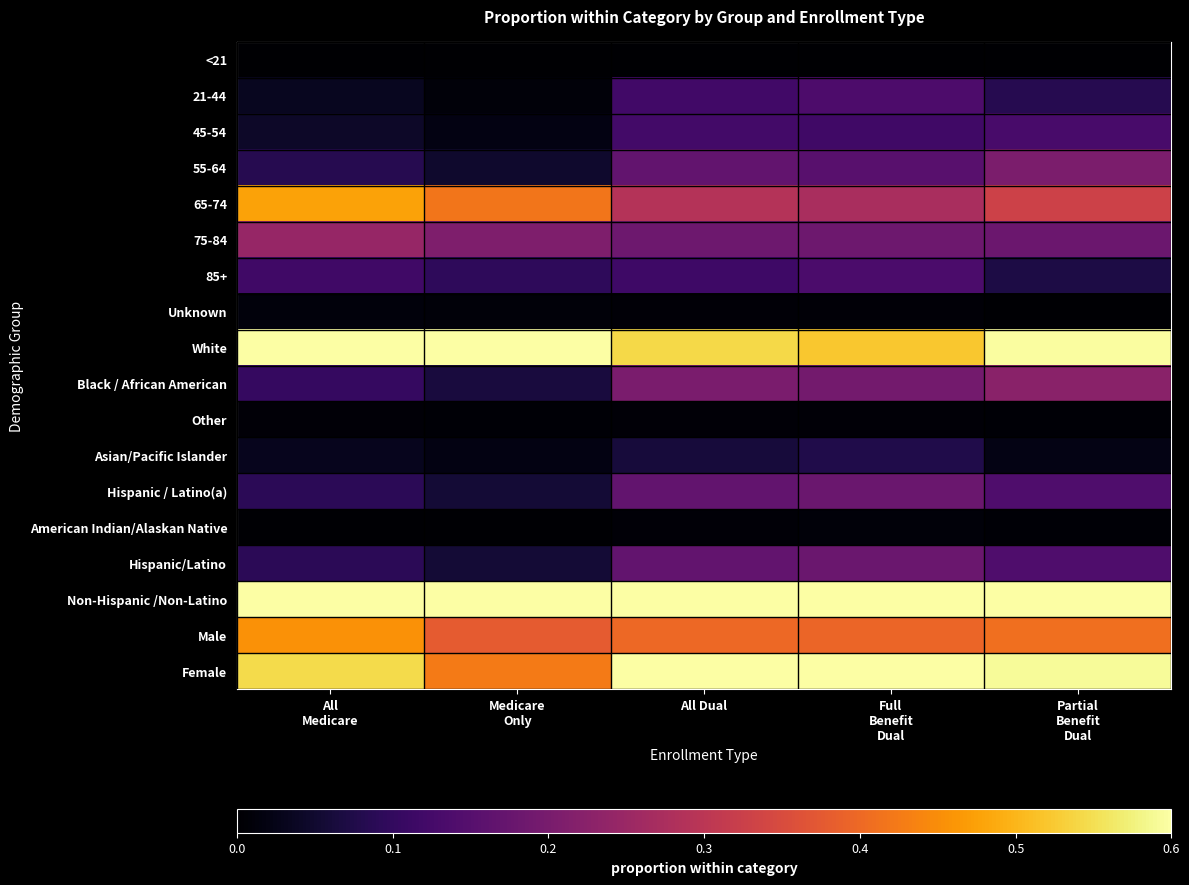

Rank the series at Full Benefit Dual from highest to lowest value.

Non-Hispanic /Non-Latino, Female, White, Male, 65-74, Black / African American, 75-84, Hispanic / Latino(a), Hispanic/Latino, 55-64, 21-44, 85+, 45-54, Asian/Pacific Islander, American Indian/Alaskan Native, Unknown, Other, <21